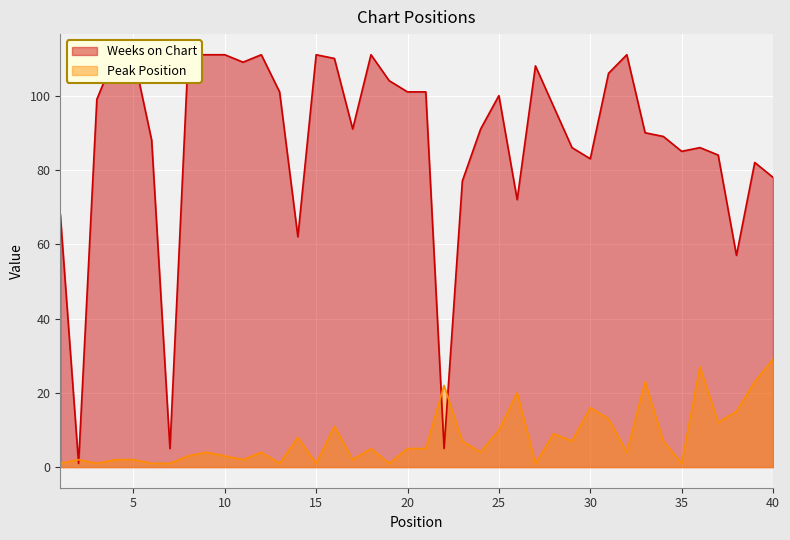

What is the value of the Weeks on Chart point at the 8th from the left?

111